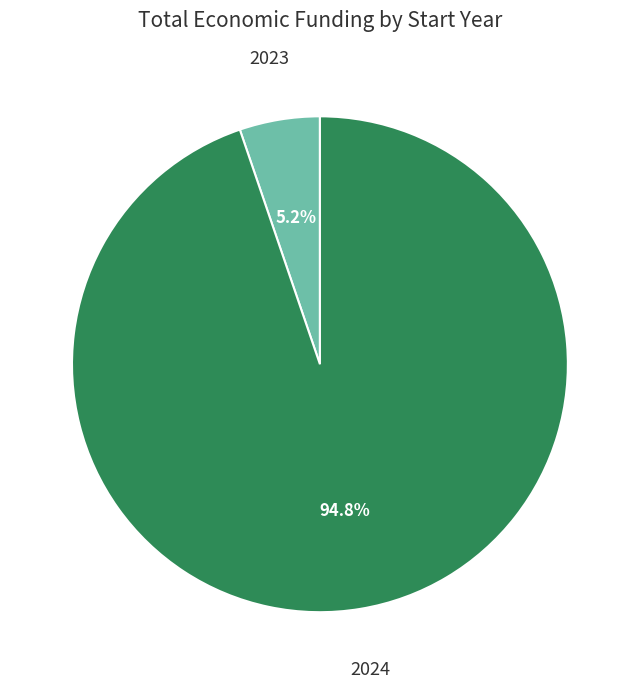

Between 2024 and 2023, which is larger?

2024